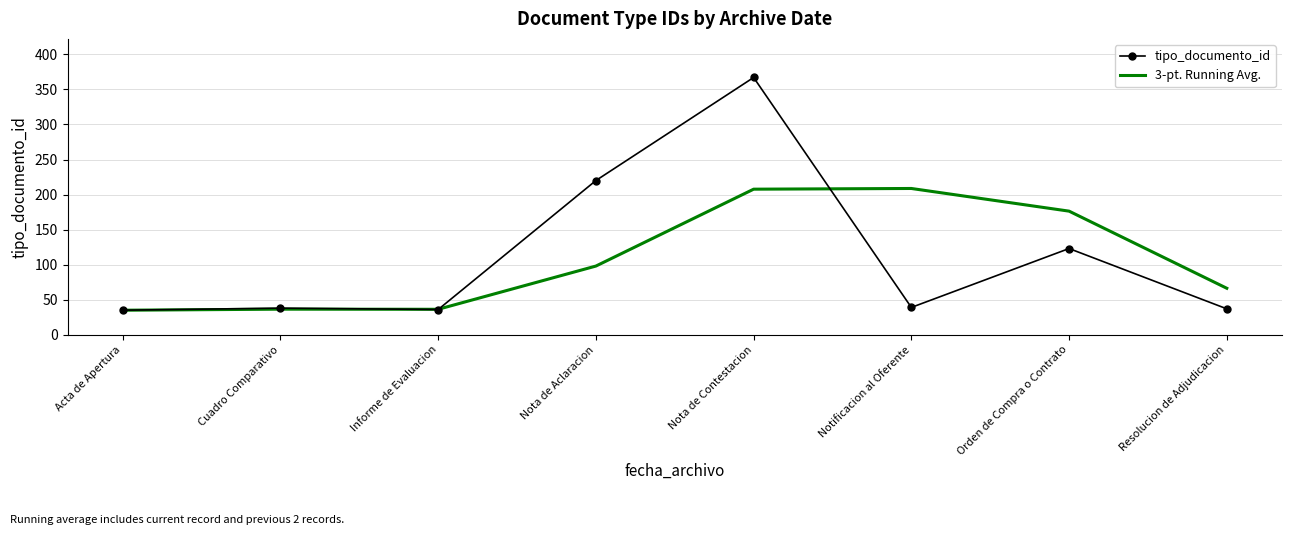

What value does the tipo_documento_id series have at Acta de Apertura?

35.0